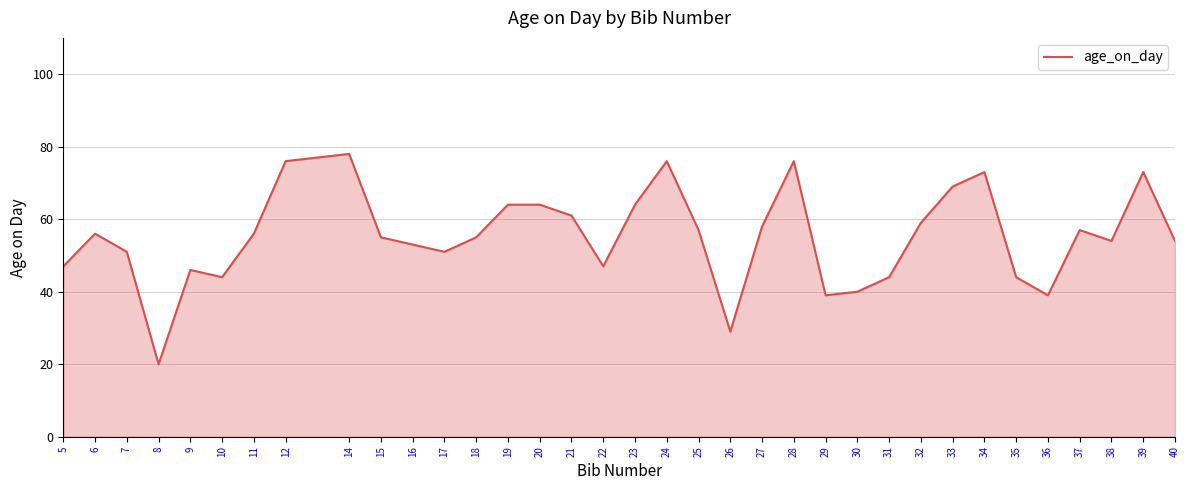

At which category does the data reach its first local peak?

6